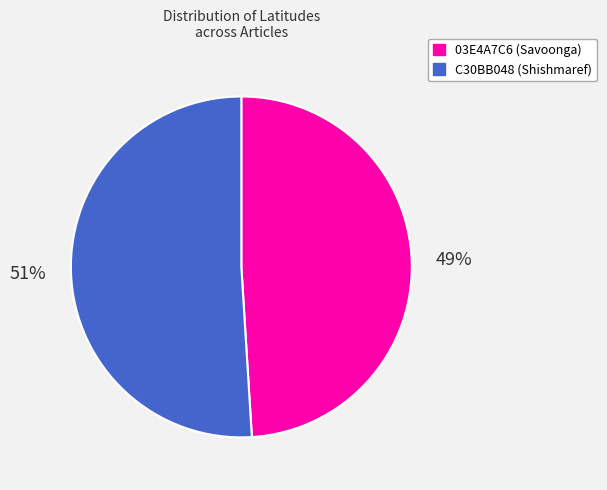

Approximately how many times larger is the value at C30BB048 (Shishmaref) compared to 03E4A7C6 (Savoonga)?

1.0